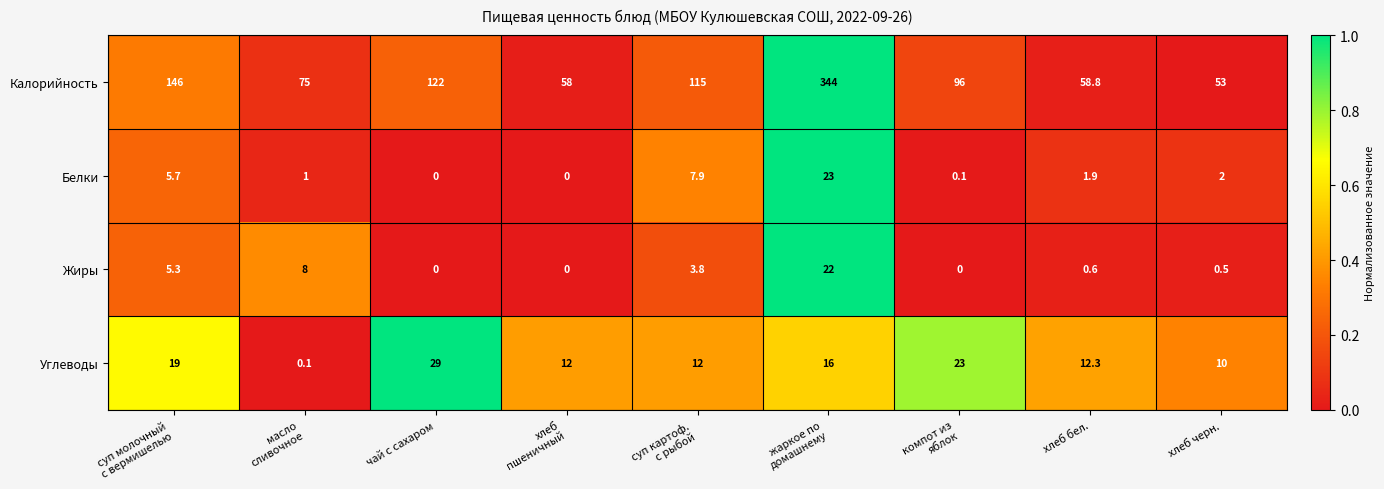

At how many categories does at least one series exceed 0?

9